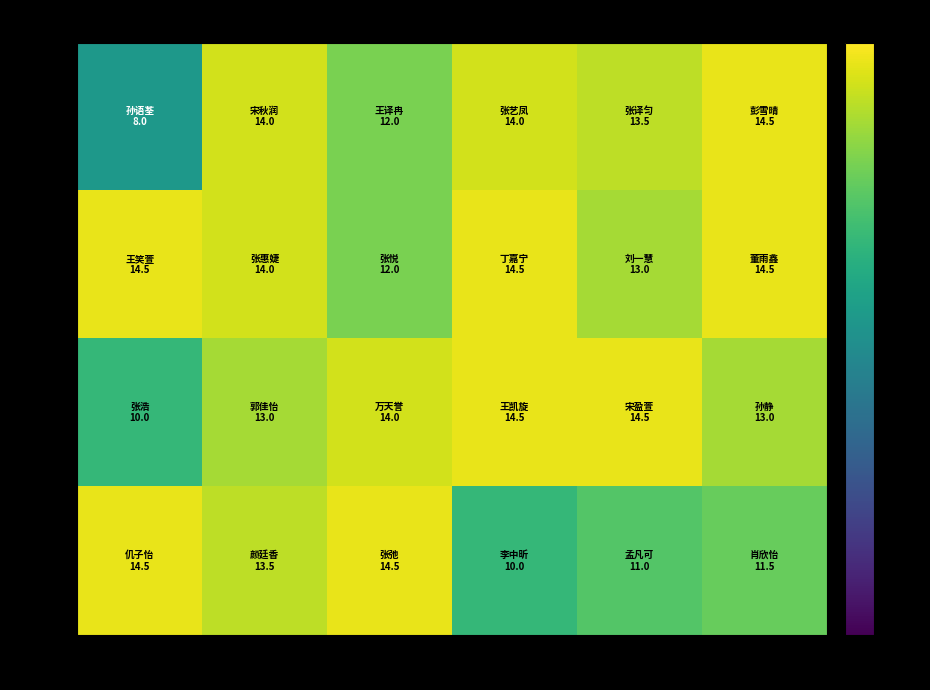

At which category is the sum across all series the highest?

Col 2